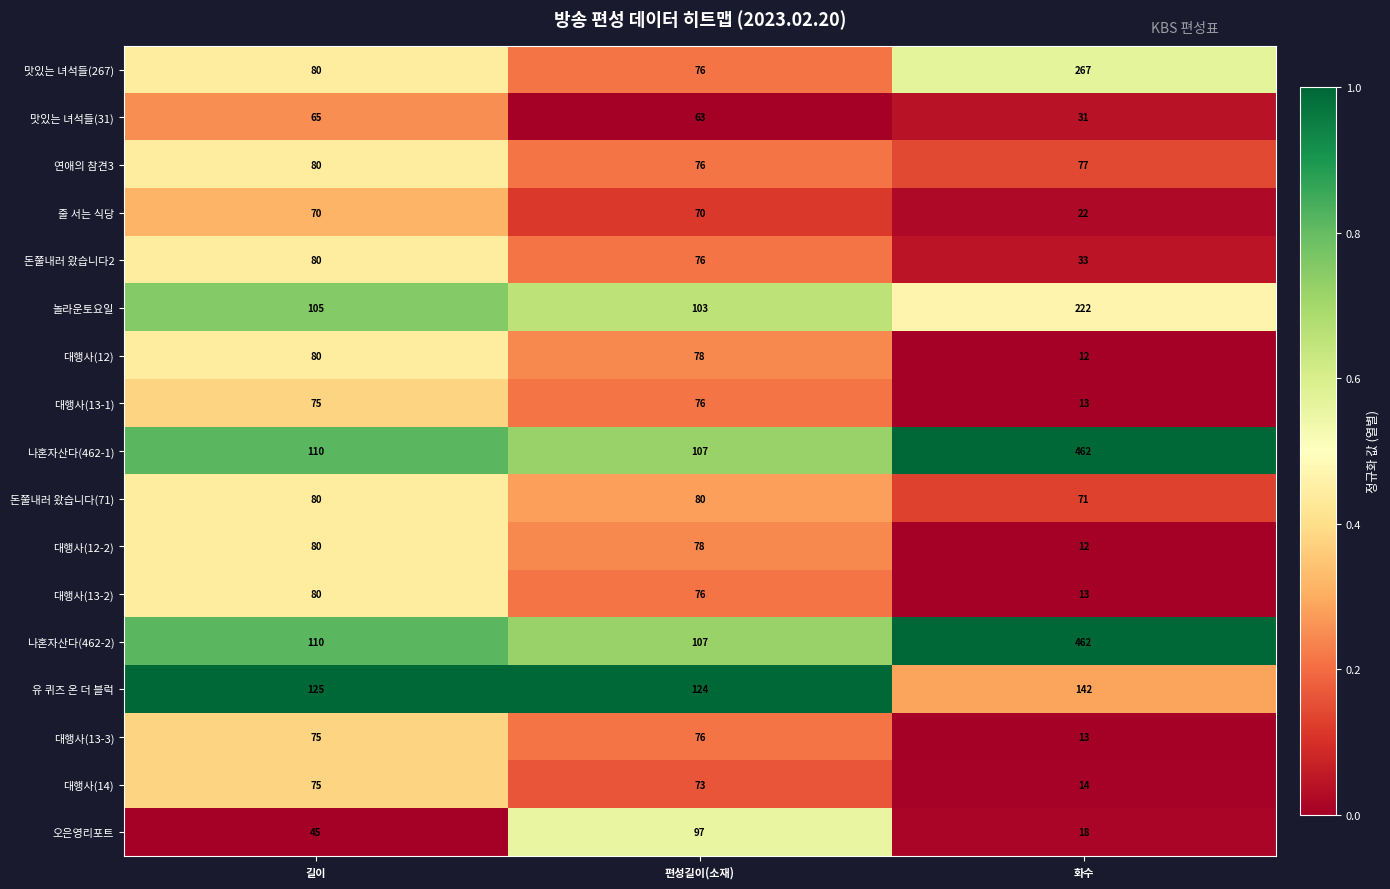

At which category is the sum across all series the highest?

화수